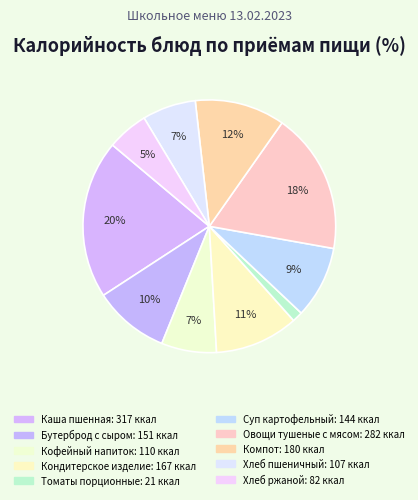

Does Томаты порционные represent more than half of the total?

No